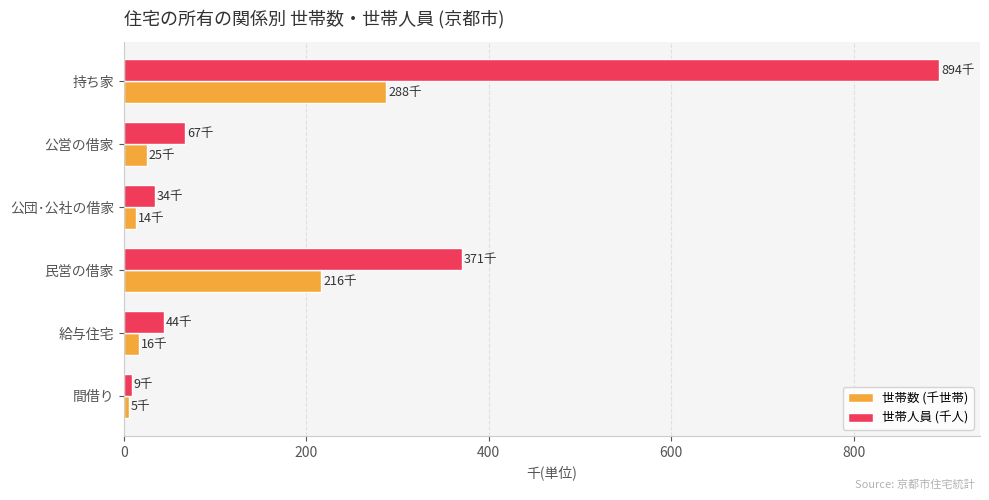

What is the sum of all 世帯数 (千世帯) values?

564.2